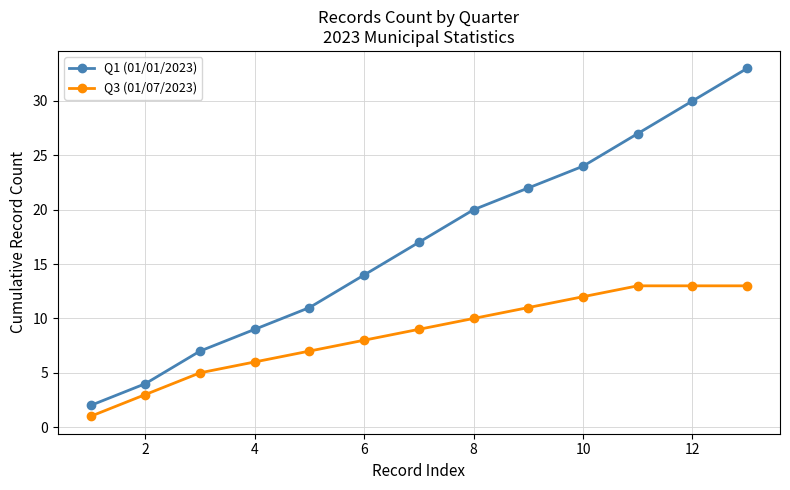

Which series has the widest spread of values?

Q1 (01/01/2023)